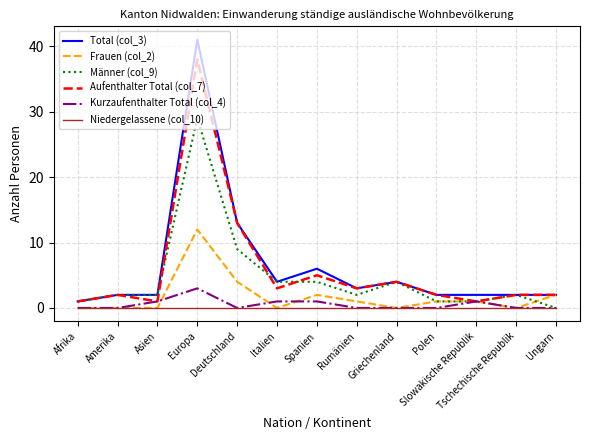

True or false: Niedergelassene (col_10) and Total (col_3) intersect in this chart.

False